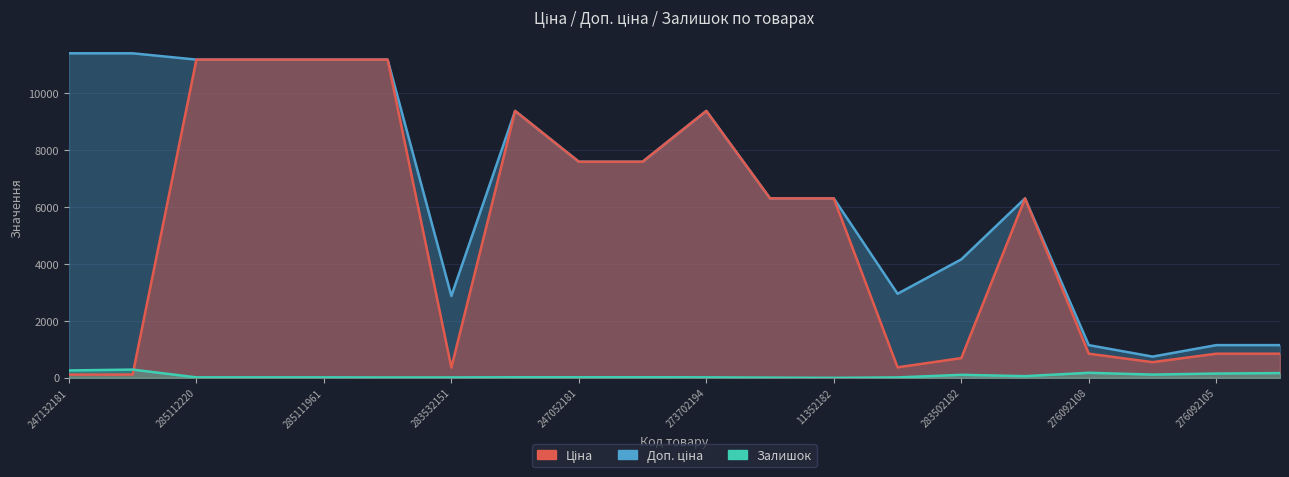

Between 283532151 and 283522151, which series saw the biggest shift?

Доп. ціна